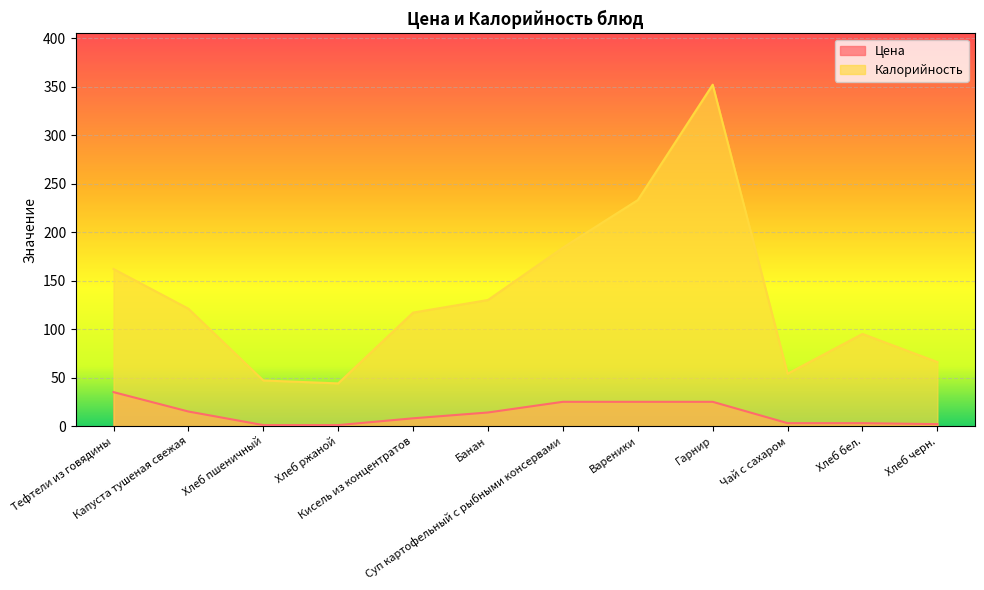

Rank the series by their maximum value, from lowest to highest.

Цена, Калорийность